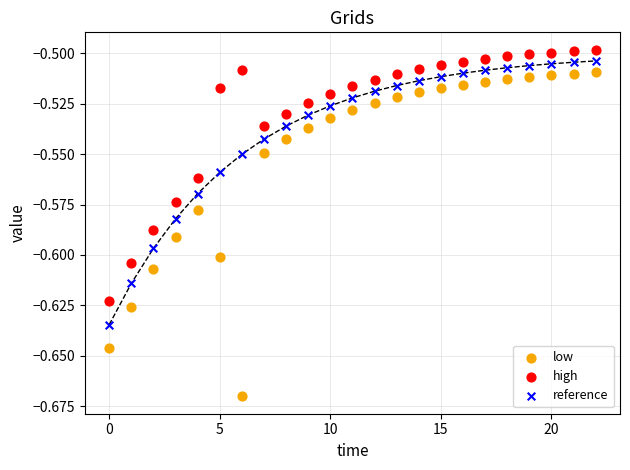

Which series contains the lowest Y value?

low